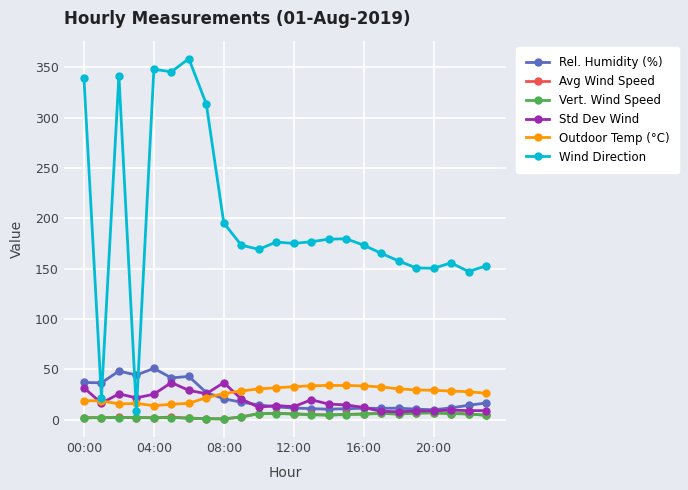

What is the greatest value displayed?

358.4